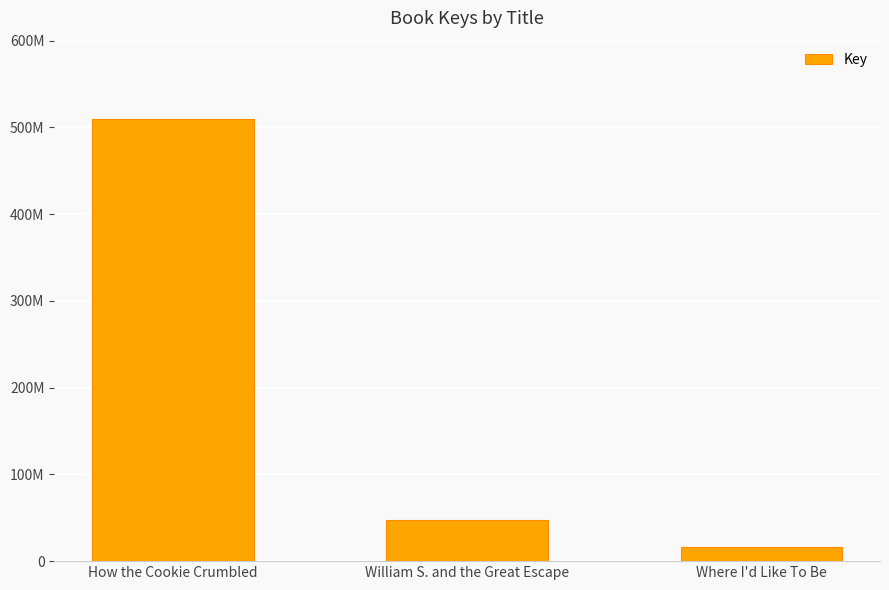

True or false: the data shows 509216417 at How the Cookie Crumbled.

True